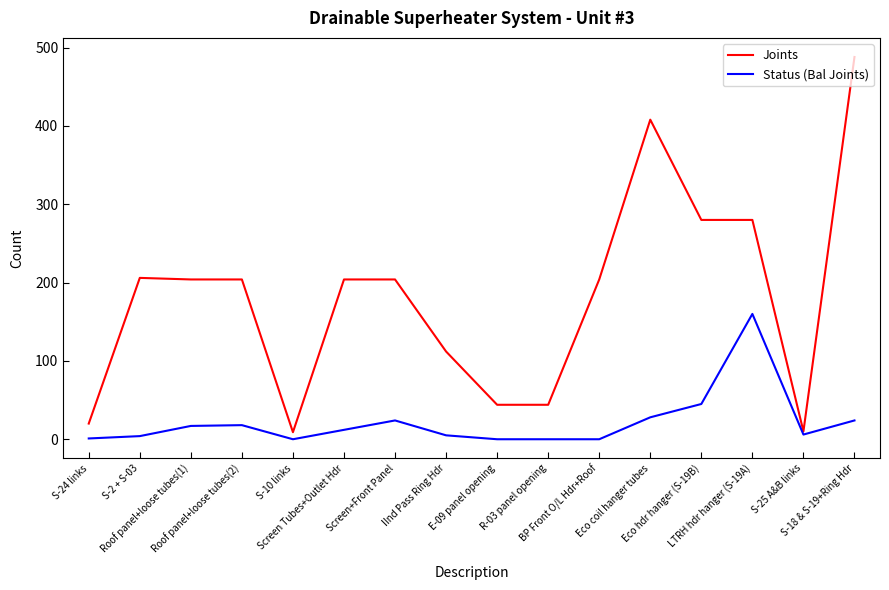

List the series in order of their peak value, highest first.

Joints, Status (Bal Joints)